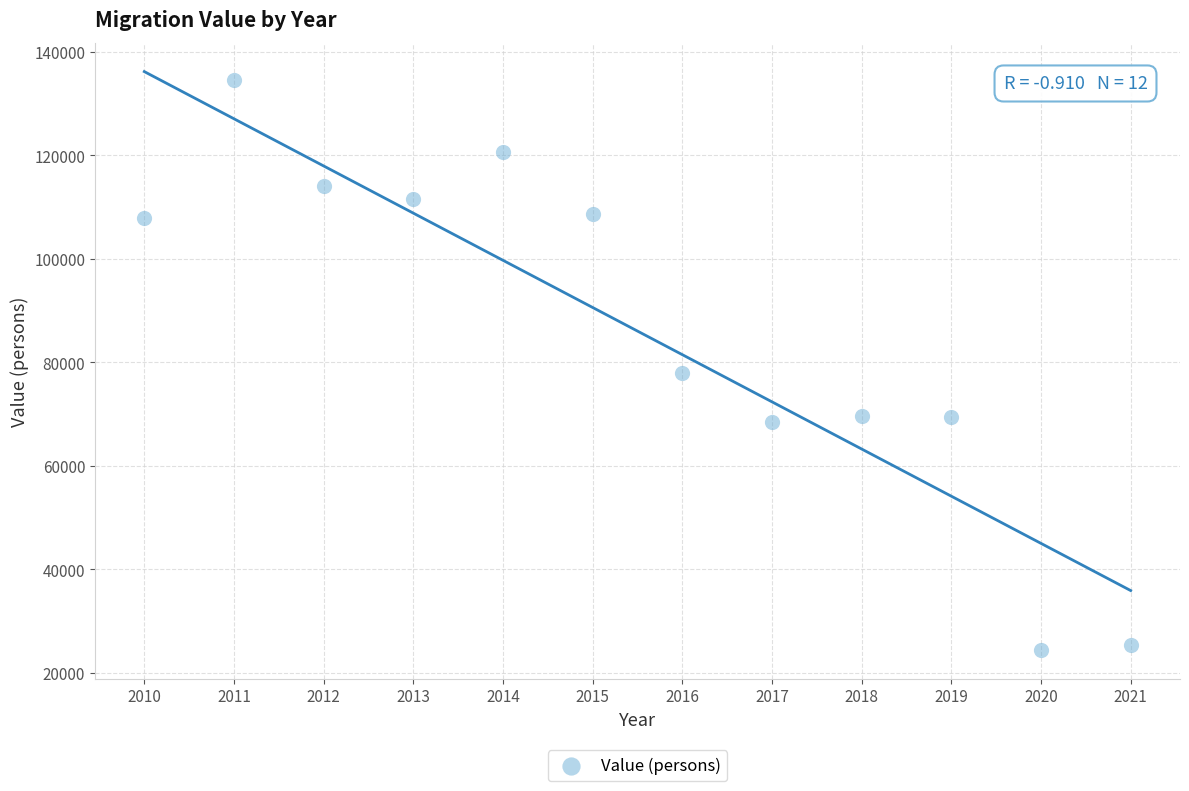

What is the range of Y values (max minus min)?

110127